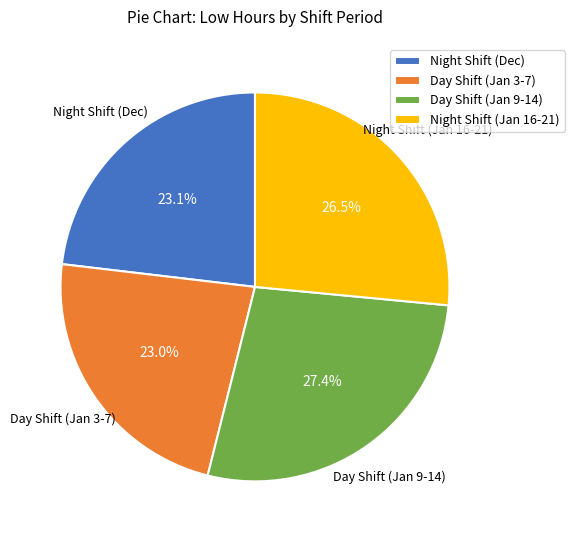

What percentage is NOT represented by Night Shift (Jan 16-21)?

73.5%